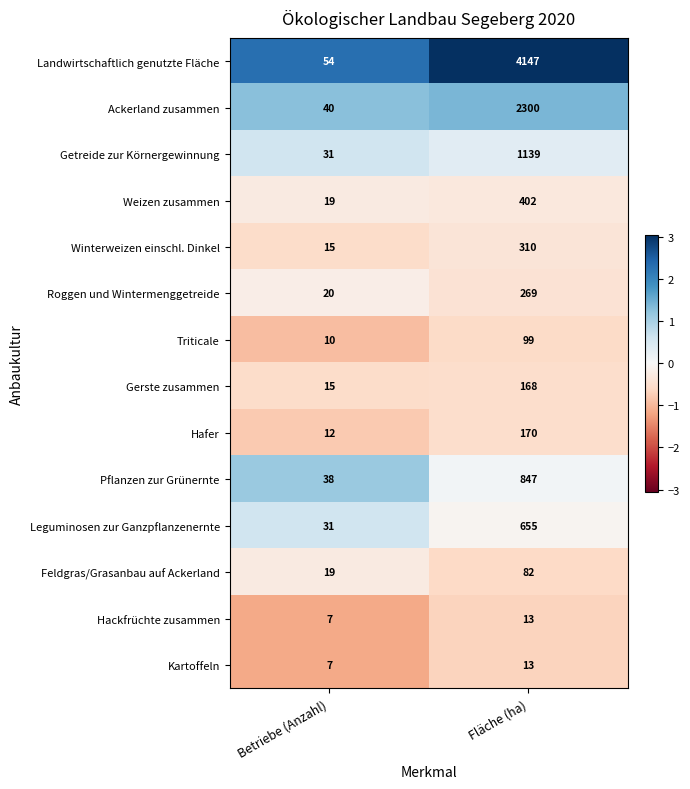

Reading right to left, transcribe all the data shown in this chart.

Landwirtschaftlich genutzte Fläche: Fläche (ha)=4147	Betriebe (Anzahl)=54
Ackerland zusammen: Fläche (ha)=2300	Betriebe (Anzahl)=40
Getreide zur Körnergewinnung: Fläche (ha)=1139	Betriebe (Anzahl)=31
Weizen zusammen: Fläche (ha)=402	Betriebe (Anzahl)=19
Winterweizen einschl. Dinkel: Fläche (ha)=310	Betriebe (Anzahl)=15
Roggen und Wintermenggetreide: Fläche (ha)=269	Betriebe (Anzahl)=20
Triticale: Fläche (ha)=99	Betriebe (Anzahl)=10
Gerste zusammen: Fläche (ha)=168	Betriebe (Anzahl)=15
Hafer: Fläche (ha)=170	Betriebe (Anzahl)=12
Pflanzen zur Grünernte: Fläche (ha)=847	Betriebe (Anzahl)=38
Leguminosen zur Ganzpflanzenernte: Fläche (ha)=655	Betriebe (Anzahl)=31
Feldgras/Grasanbau auf Ackerland: Fläche (ha)=82	Betriebe (Anzahl)=19
Hackfrüchte zusammen: Fläche (ha)=13	Betriebe (Anzahl)=7
Kartoffeln: Fläche (ha)=13	Betriebe (Anzahl)=7